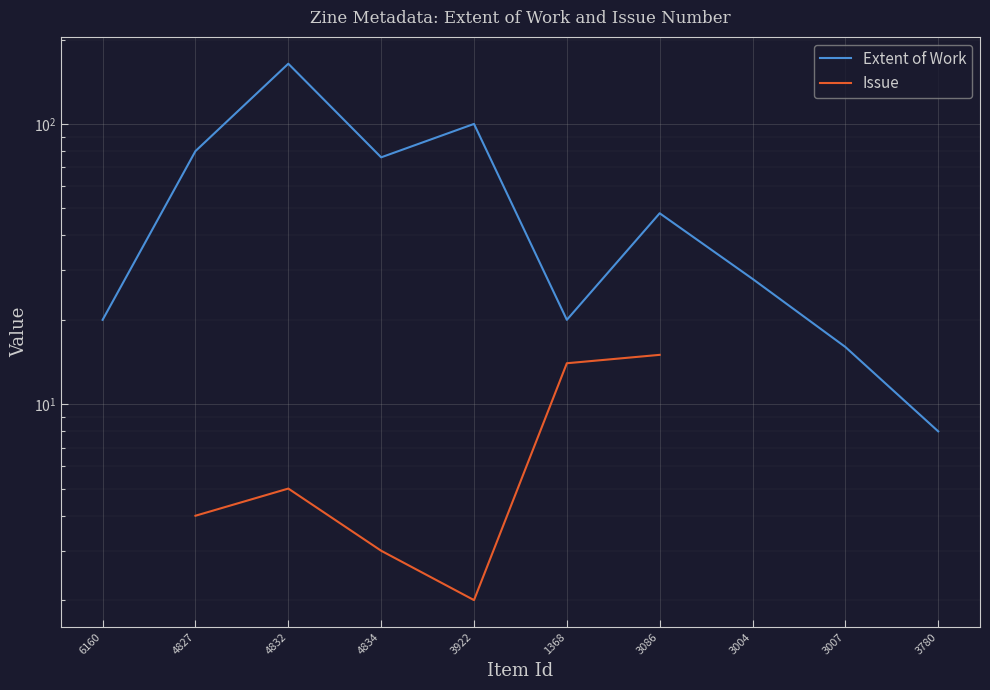

Count the number of data series in this chart.

2